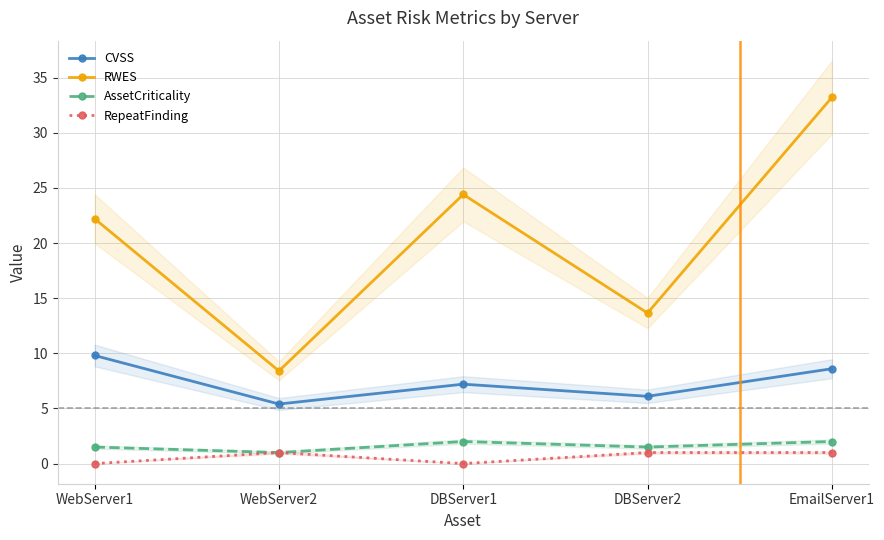

True or false: CVSS and AssetCriticality cross at least once.

False